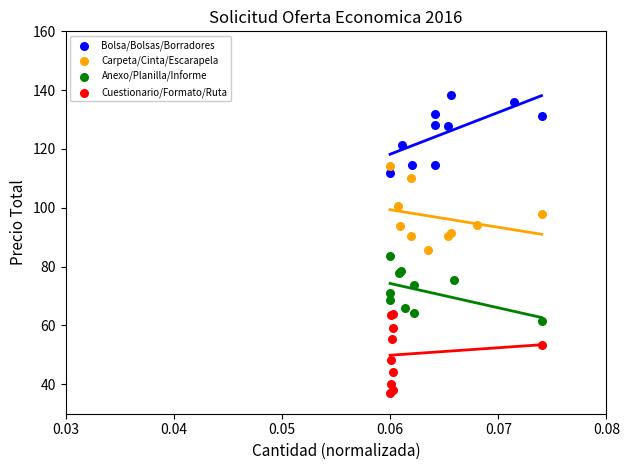

Which series contains the highest Y value?

Bolsa/Bolsas/Borradores